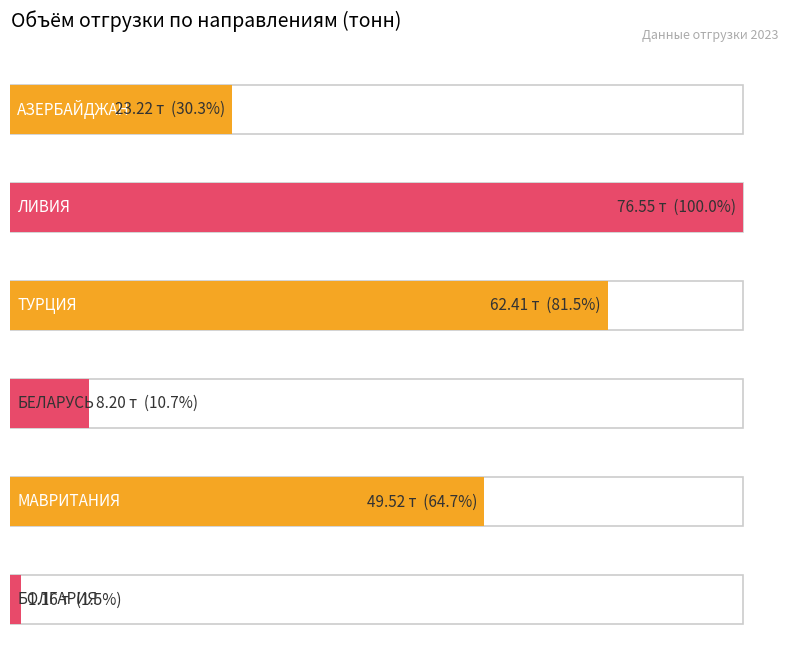

What is the approximate value at БОЛГАРИЯ?

1.2